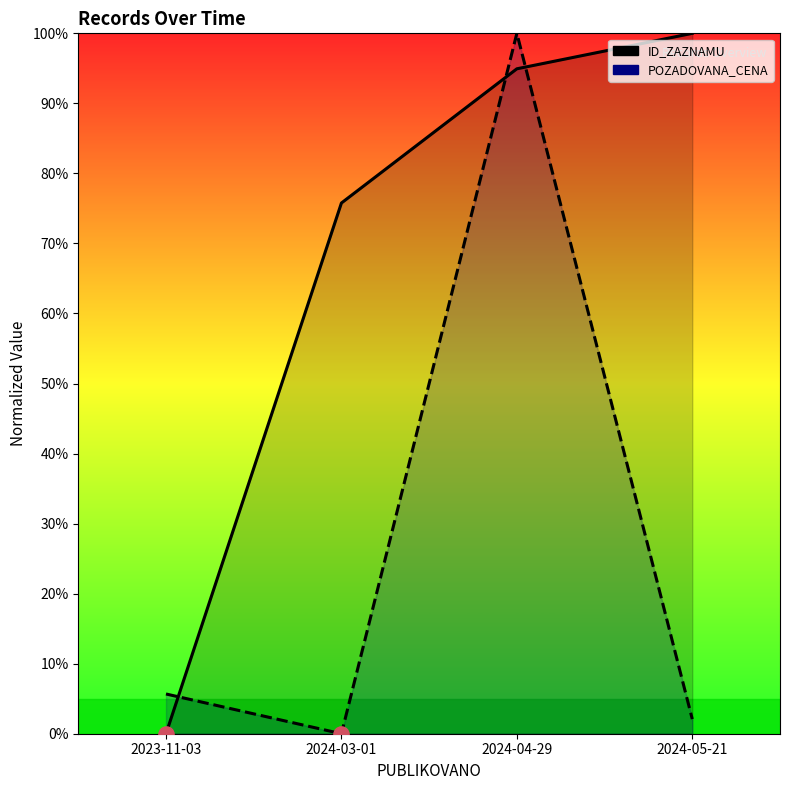

What are all the series names shown in the legend?

ID_ZAZNAMU, POZADOVANA_CENA